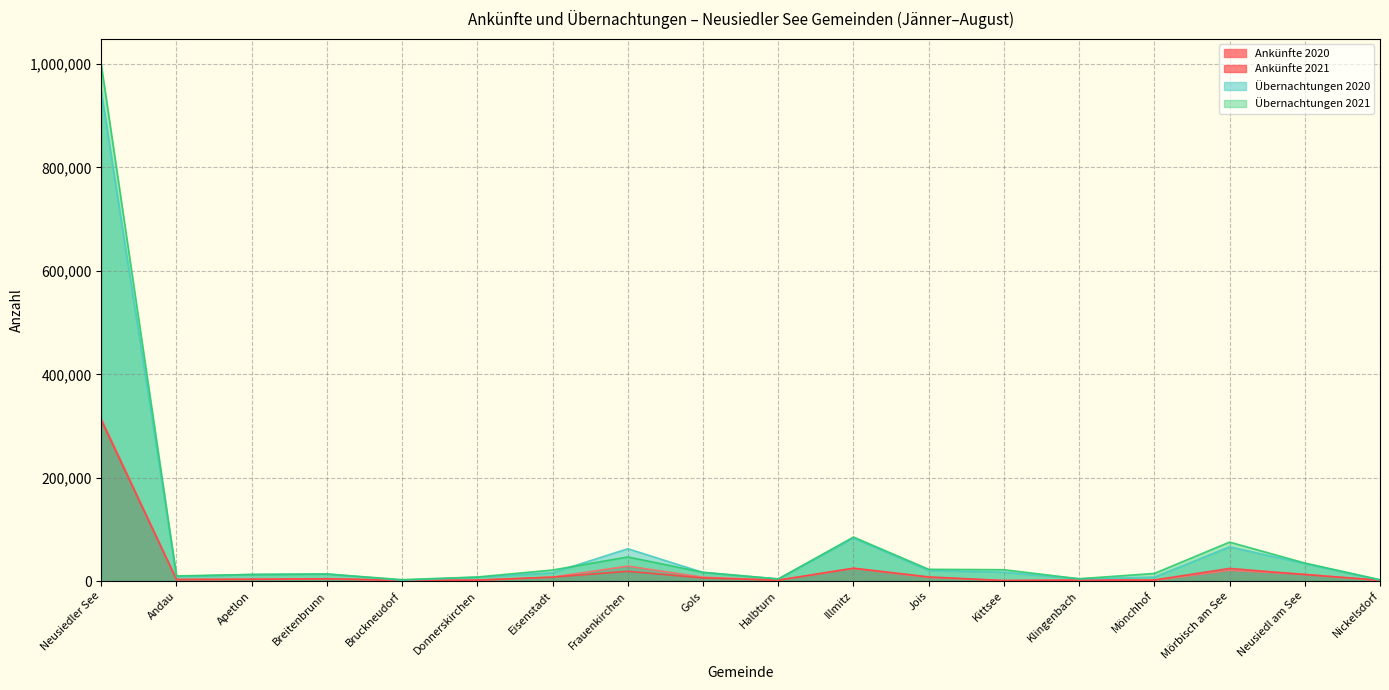

Where is Übernachtungen 2020 nearest to the value 474373?

Illmitz